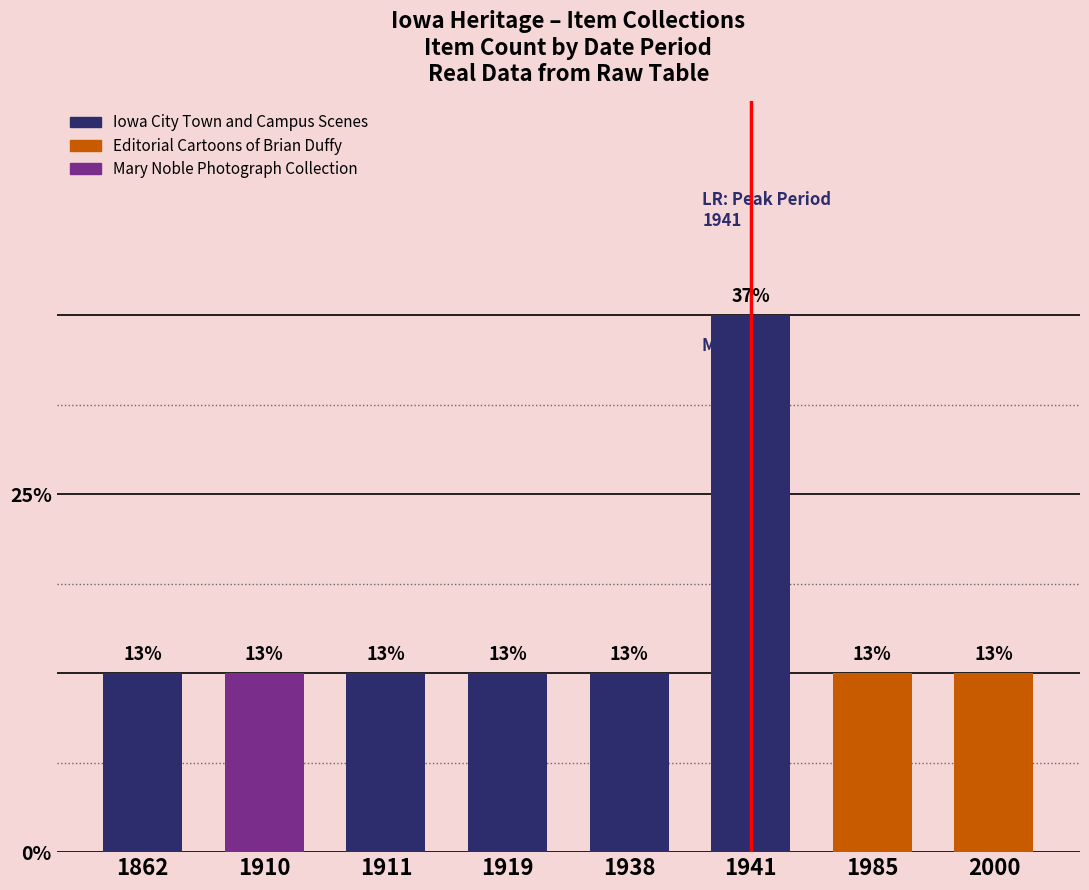

Does the chart contain any negative values?

No